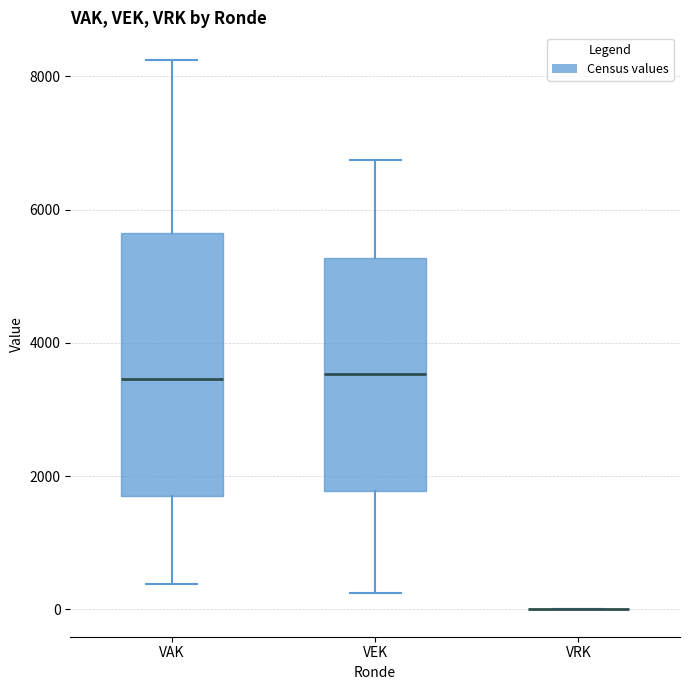

Reading left to right, transcribe this box plot: for each box, give where its median line is, the range the box spans, and where its two whiskers end, as read against the y-axis. The values are not printed on the chart, so give them approximately, as read against the axis.

VAK: median 3400, box 1800 to 5600, whiskers 400 to 8200
VEK: median 3600, box 1800 to 5200, whiskers 200 to 6800
VRK: box collapsed to a line at 0, whiskers 0 to 0